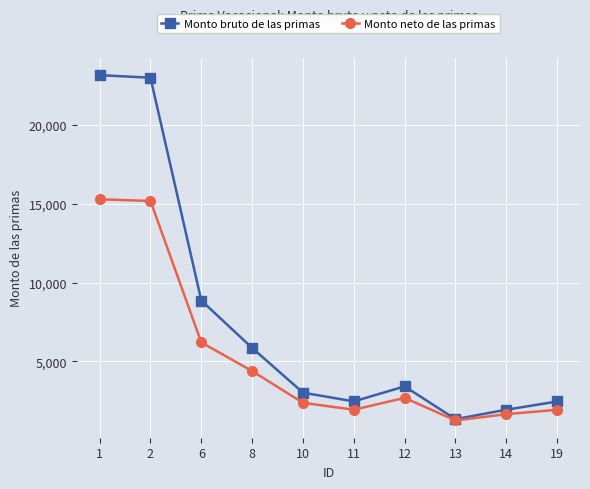

What is the greatest value displayed?

23150.5